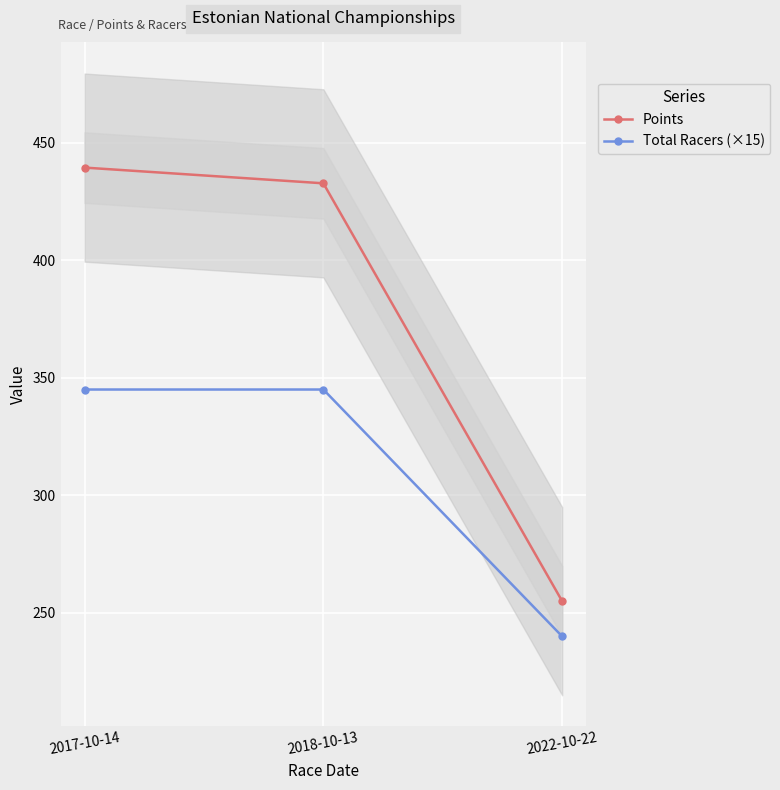

At which category does the chart reach its minimum across all series?

2022-10-22